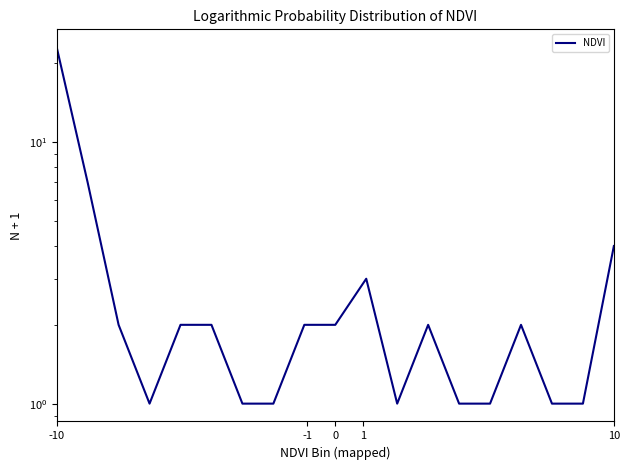

How many points are lower than both their immediate neighbors (excluding endpoints)?

2